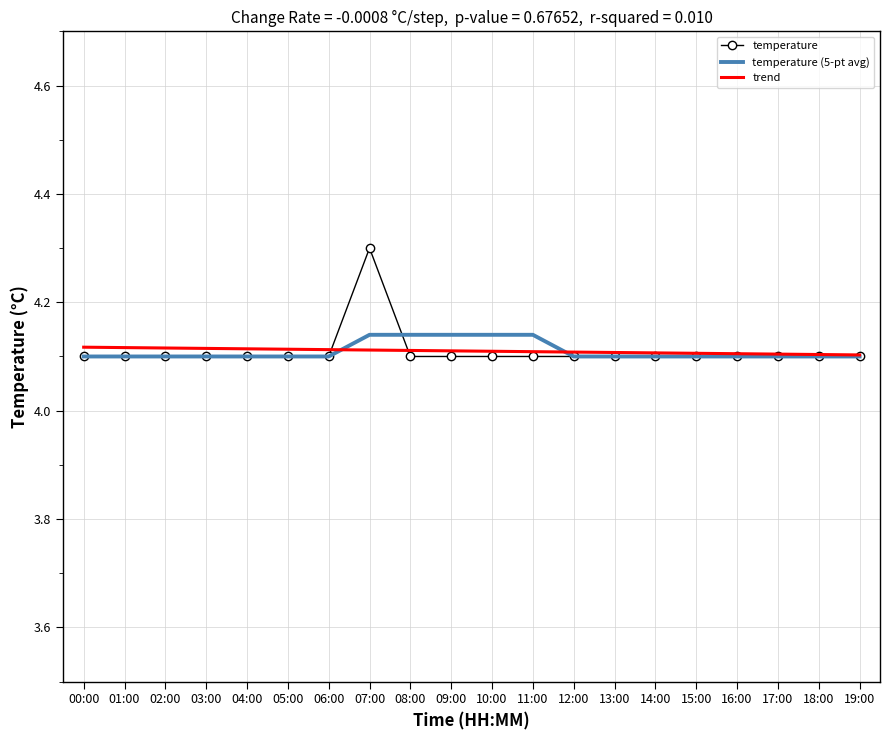

What is the total value across all series at 19:00?

12.3